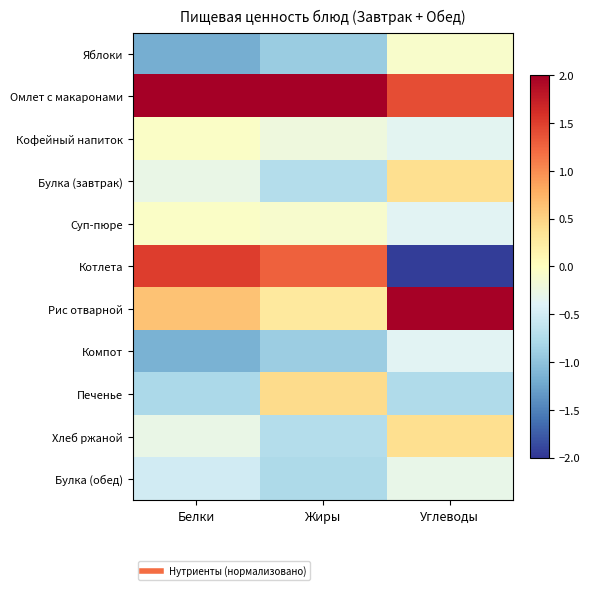

Reading right to left, extract all data points from this chart.

Яблоки: Углеводы=-0.1	Жиры=-0.9	Белки=-1.2
Омлет с макаронами: Углеводы=1.4	Жиры=2.4	Белки=2.1
Кофейный напиток: Углеводы=-0.3	Жиры=-0.2	Белки=-0.1
Булка (завтрак): Углеводы=0.4	Жиры=-0.7	Белки=-0.3
Суп-пюре: Углеводы=-0.4	Жиры=-0.1	Белки=-0.1
Котлета: Углеводы=-1.9	Жиры=1.3	Белки=1.5
Рис отварной: Углеводы=2.0	Жиры=0.3	Белки=0.6
Компот: Углеводы=-0.4	Жиры=-0.9	Белки=-1.1
Печенье: Углеводы=-0.8	Жиры=0.4	Белки=-0.8
Хлеб ржаной: Углеводы=0.4	Жиры=-0.7	Белки=-0.3
Булка (обед): Углеводы=-0.3	Жиры=-0.8	Белки=-0.5